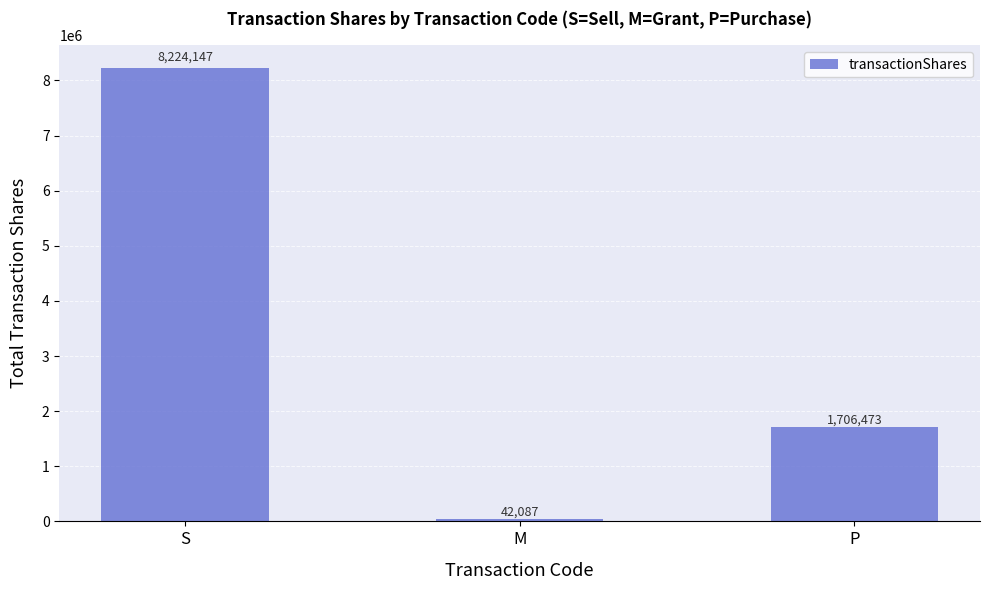

What is the average value?

3324236